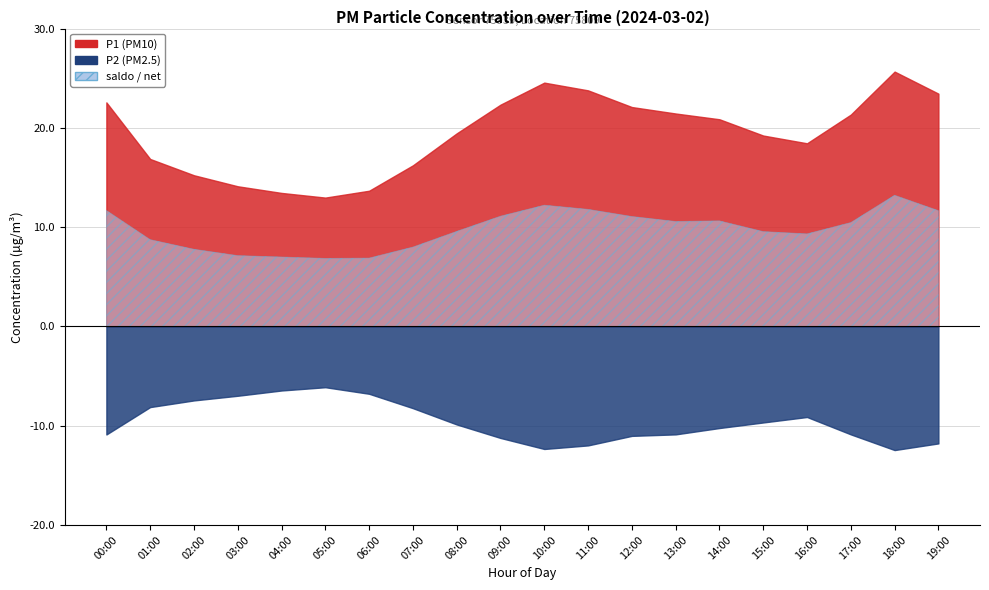

What is the difference between the maximum and minimum values in the saldo series?

6.4